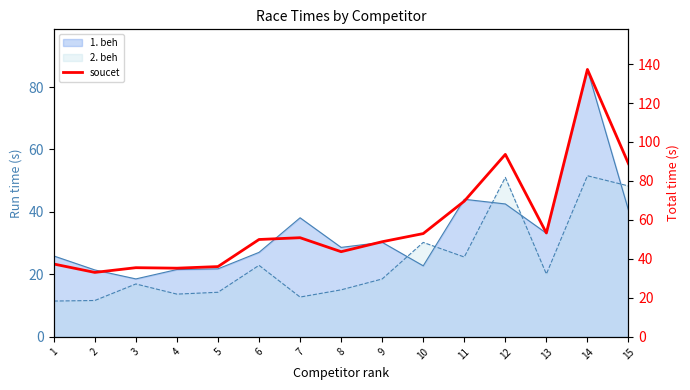

Is it true that the value at 7 is 50.9?

True